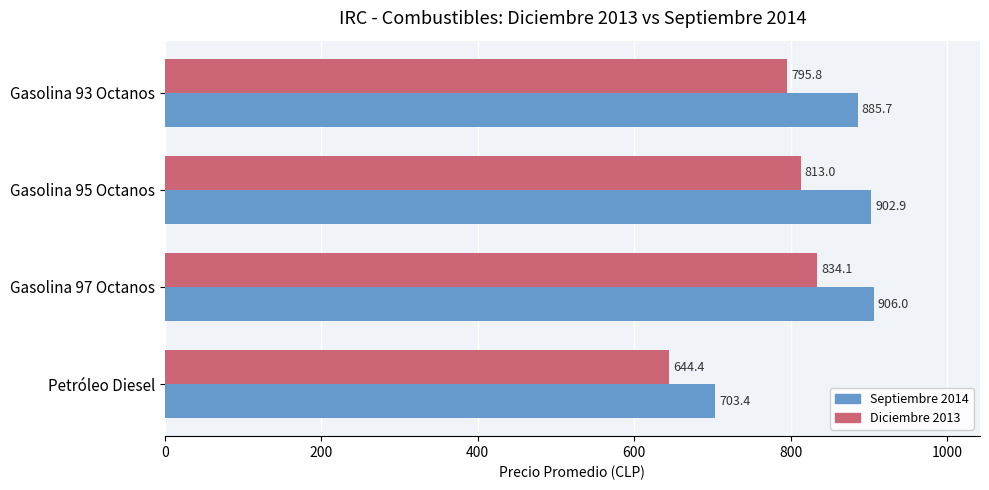

List the labels in order of Septiembre 2014 value, smallest first.

Petróleo Diesel, Gasolina 93 Octanos, Gasolina 95 Octanos, Gasolina 97 Octanos